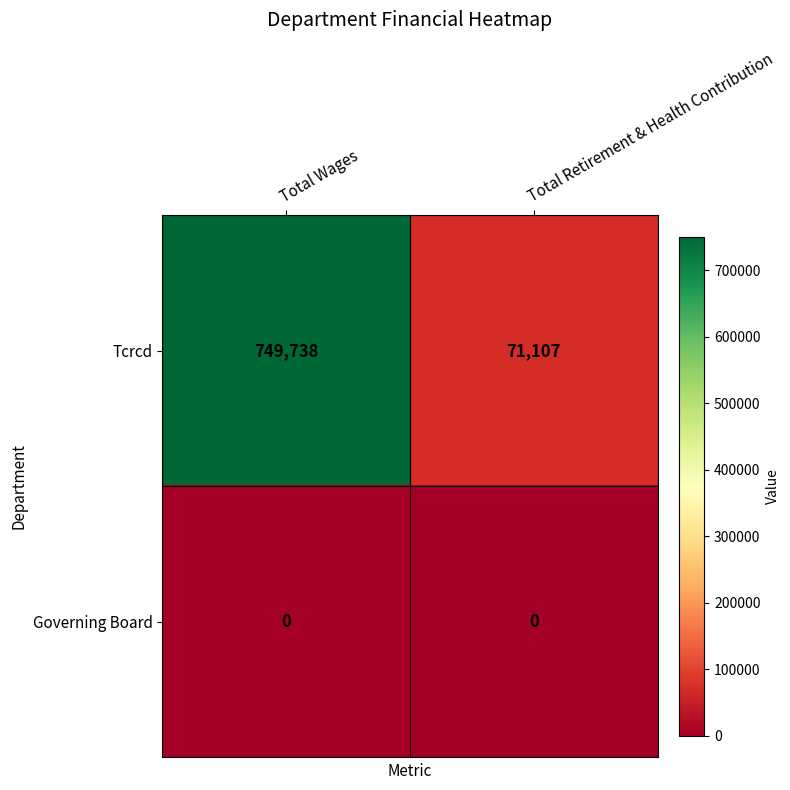

At which category is the sum across all series the highest?

Total Wages